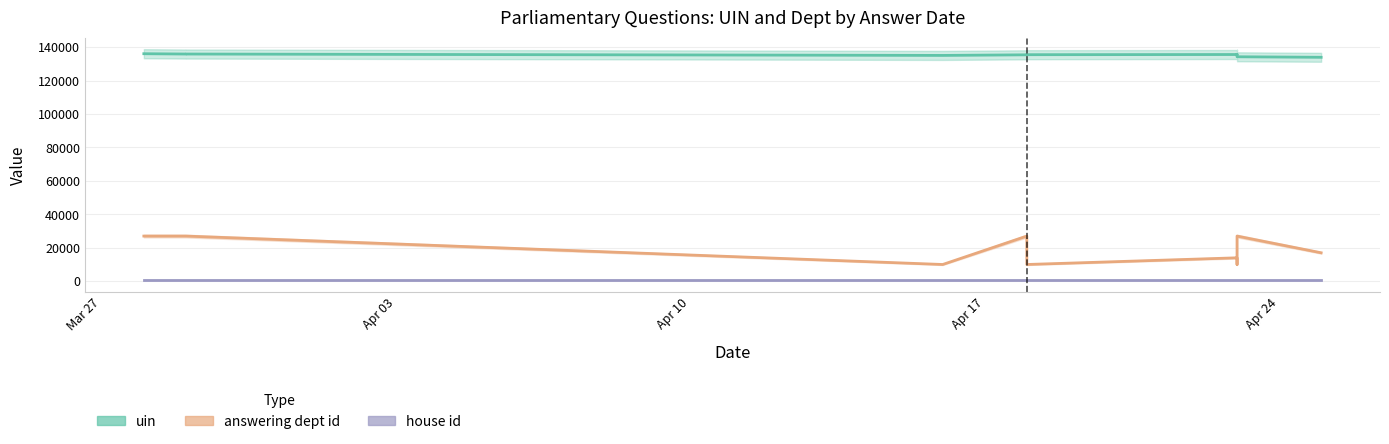

What is the difference between the maximum and minimum values in the uin series?

2138